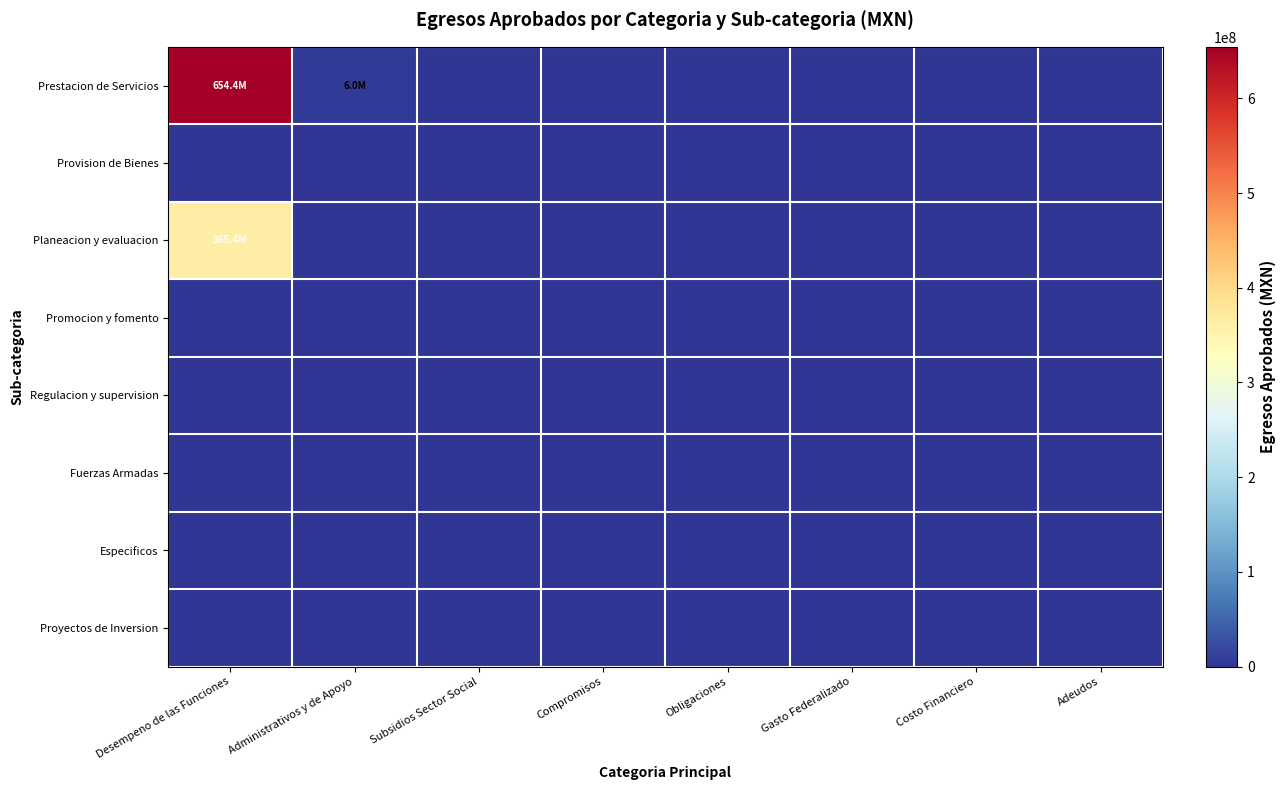

Reading left to right, transcribe all the data shown in this chart.

Prestacion de Servicios: Desempeno de las Funciones=654370650.0	Administrativos y de Apoyo=5992795.7	Subsidios Sector Social=0.0	Compromisos=0.0	Obligaciones=0.0	Gasto Federalizado=0.0	Costo Financiero=0.0	Adeudos=0.0
Provision de Bienes: Desempeno de las Funciones=0.0	Administrativos y de Apoyo=0.0	Subsidios Sector Social=0.0	Compromisos=0.0	Obligaciones=0.0	Gasto Federalizado=0.0	Costo Financiero=0.0	Adeudos=0.0
Planeacion y evaluacion: Desempeno de las Funciones=365389417.4	Administrativos y de Apoyo=0.0	Subsidios Sector Social=0.0	Compromisos=0.0	Obligaciones=0.0	Gasto Federalizado=0.0	Costo Financiero=0.0	Adeudos=0.0
Promocion y fomento: Desempeno de las Funciones=0.0	Administrativos y de Apoyo=0.0	Subsidios Sector Social=0.0	Compromisos=0.0	Obligaciones=0.0	Gasto Federalizado=0.0	Costo Financiero=0.0	Adeudos=0.0
Regulacion y supervision: Desempeno de las Funciones=0.0	Administrativos y de Apoyo=0.0	Subsidios Sector Social=0.0	Compromisos=0.0	Obligaciones=0.0	Gasto Federalizado=0.0	Costo Financiero=0.0	Adeudos=0.0
Fuerzas Armadas: Desempeno de las Funciones=0.0	Administrativos y de Apoyo=0.0	Subsidios Sector Social=0.0	Compromisos=0.0	Obligaciones=0.0	Gasto Federalizado=0.0	Costo Financiero=0.0	Adeudos=0.0
Especificos: Desempeno de las Funciones=0.0	Administrativos y de Apoyo=0.0	Subsidios Sector Social=0.0	Compromisos=0.0	Obligaciones=0.0	Gasto Federalizado=0.0	Costo Financiero=0.0	Adeudos=0.0
Proyectos de Inversion: Desempeno de las Funciones=0.0	Administrativos y de Apoyo=0.0	Subsidios Sector Social=0.0	Compromisos=0.0	Obligaciones=0.0	Gasto Federalizado=0.0	Costo Financiero=0.0	Adeudos=0.0